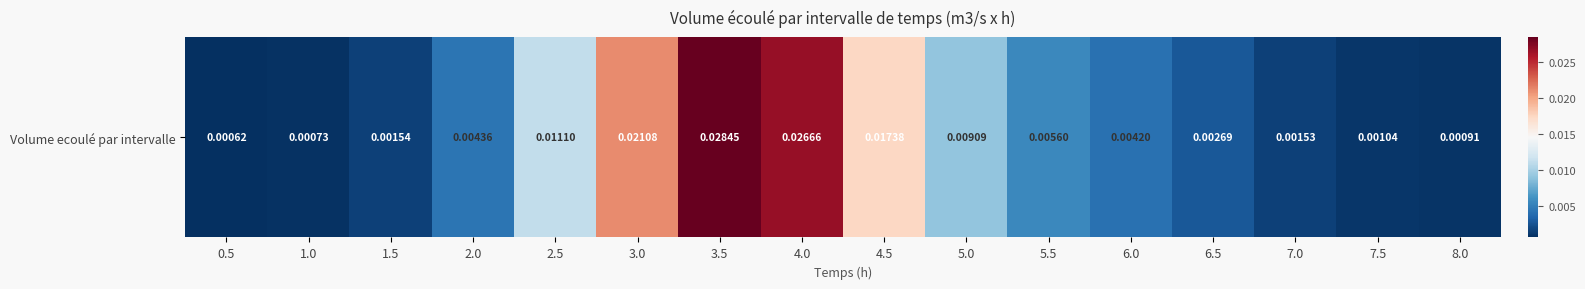

Is it true that the value at 2.5 is 0.0?

True